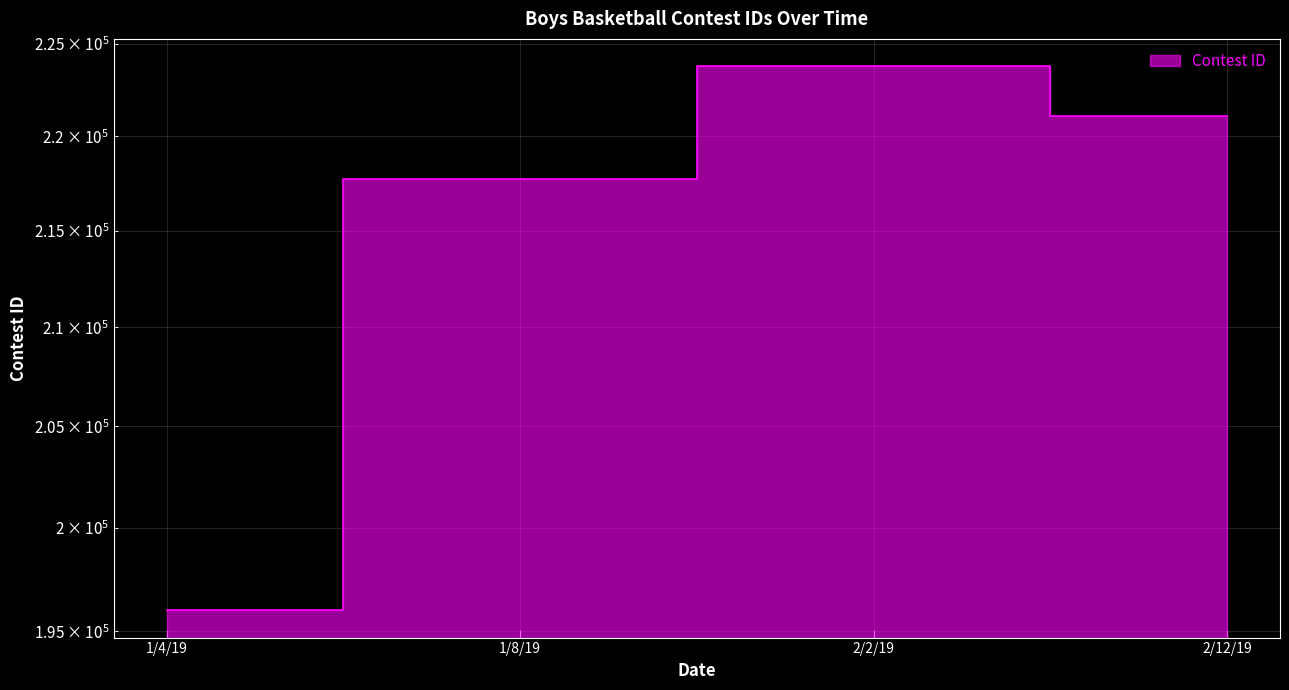

What is the approximate value at 2/2/19, to the nearest 10?

223800